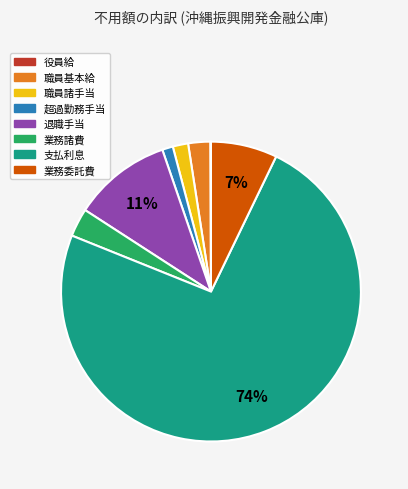

Do 退職手当 and 職員諸手当 together represent more than half of the pie?

No